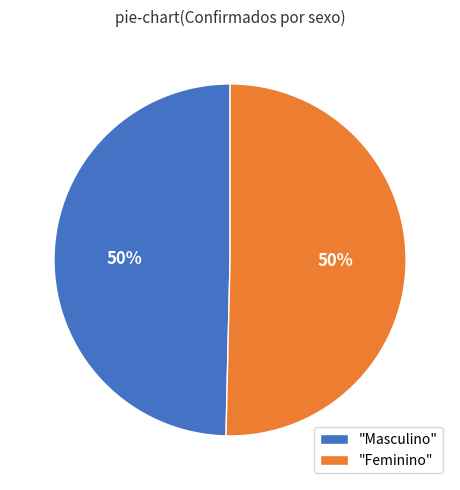

To the nearest percent, what is the average slice percentage?

50%